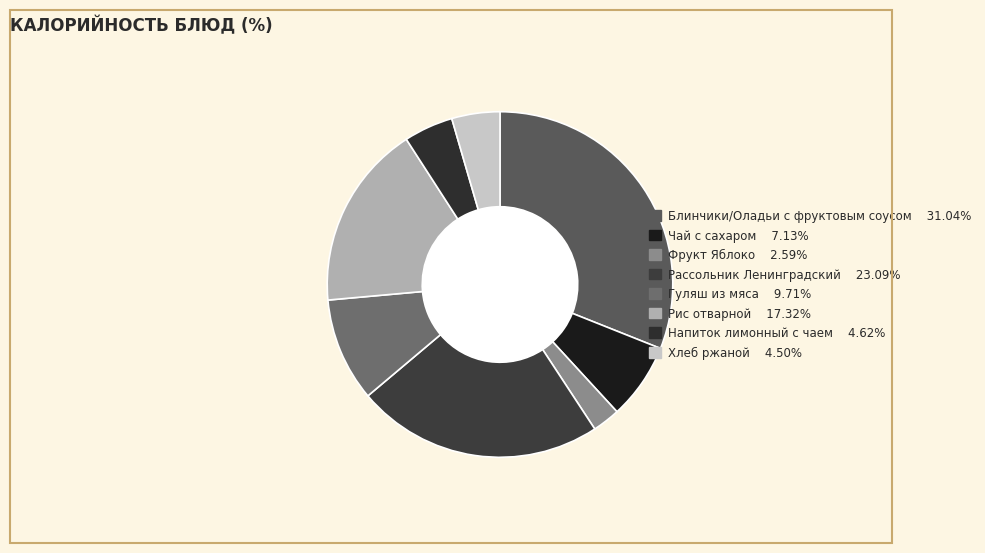

How many slices are in this pie chart?

8